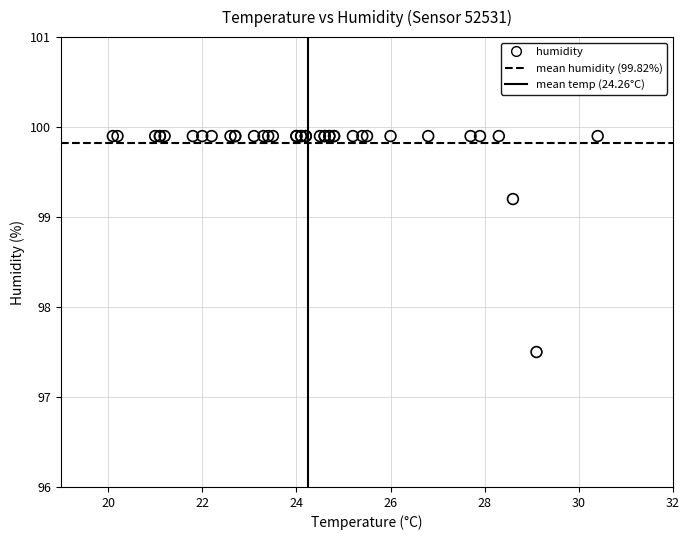

What Y value in the scatter plot is closest to 98?

97.5